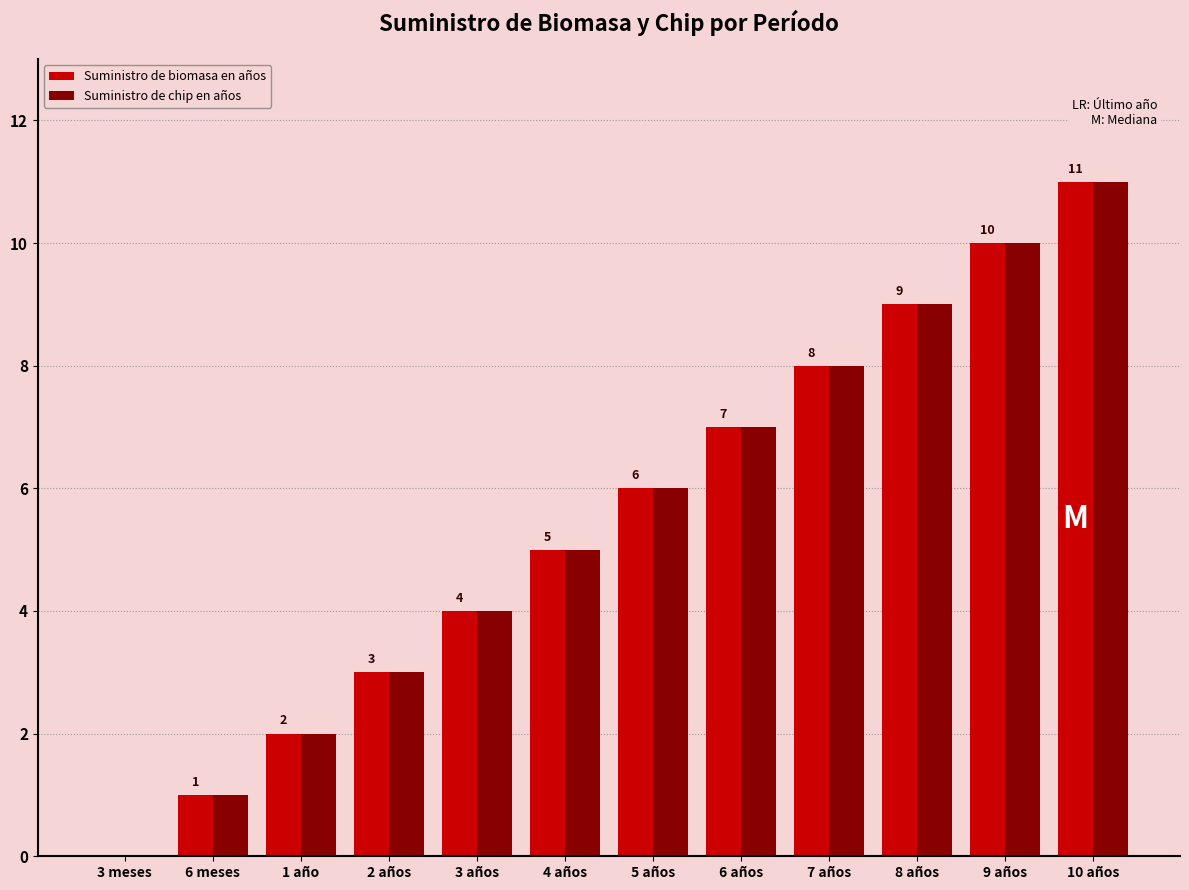

Reading left to right, list all the values displayed in this chart.

Suministro de biomasa en años: 0	1	2	3	4	5	6	7	8	9	10	11
Suministro de chip en años: 0	1	2	3	4	5	6	7	8	9	10	11